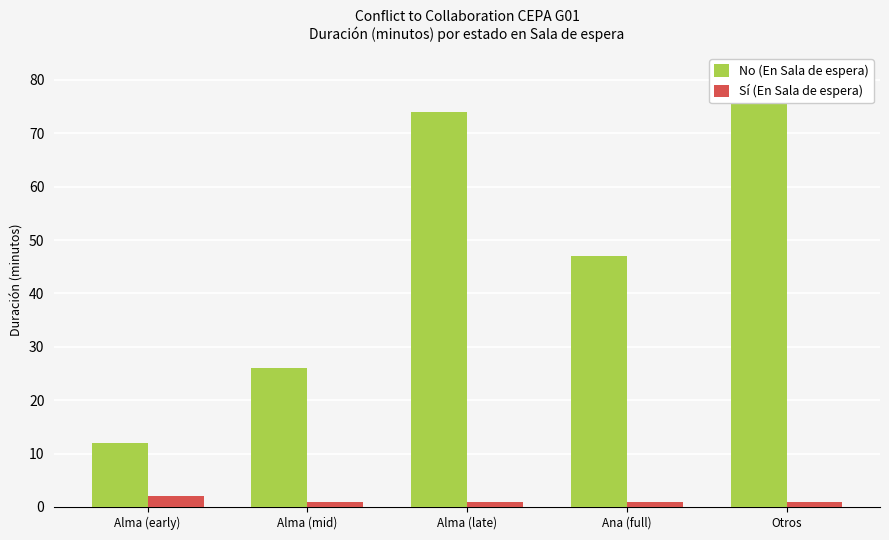

The value of No (En Sala de espera) at Ana (full) is 47. True or false?

True